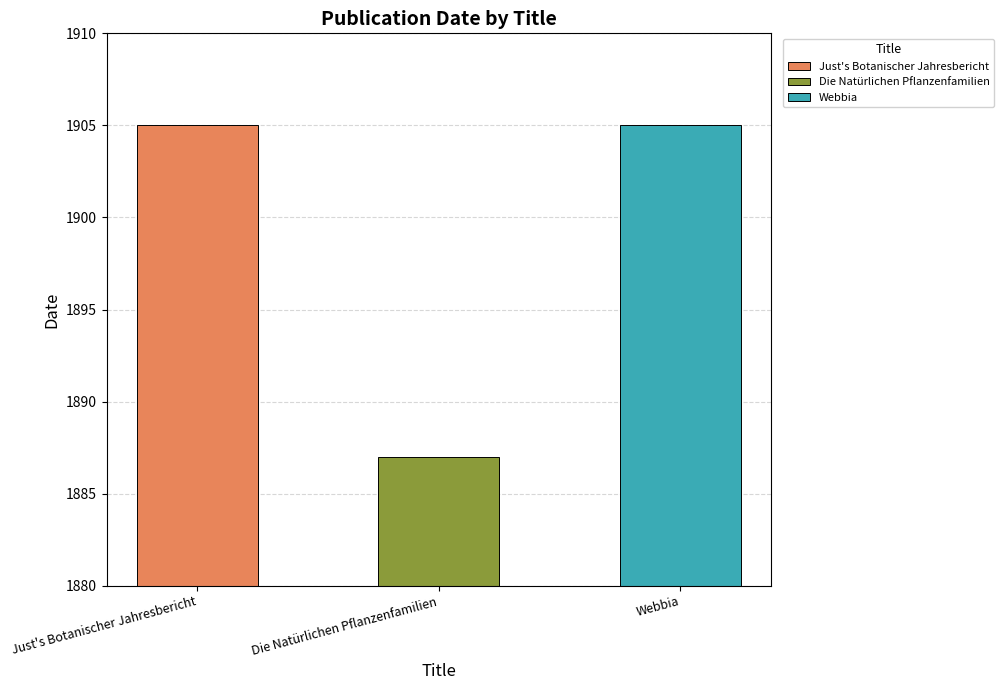

What is the label of the 1st bar from the right?

Webbia